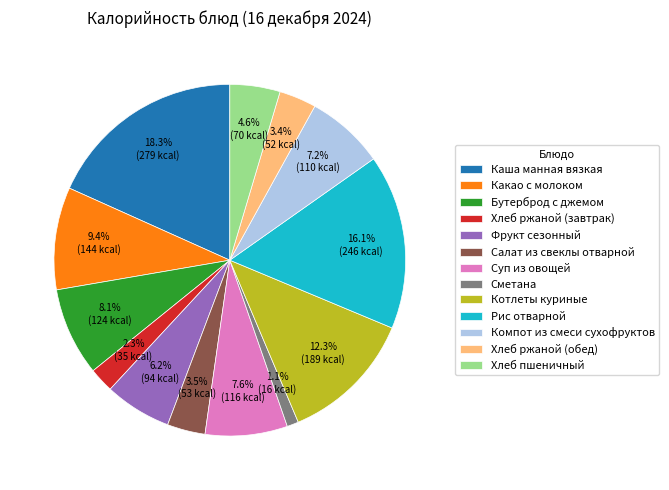

Count the number of slices in the pie.

13